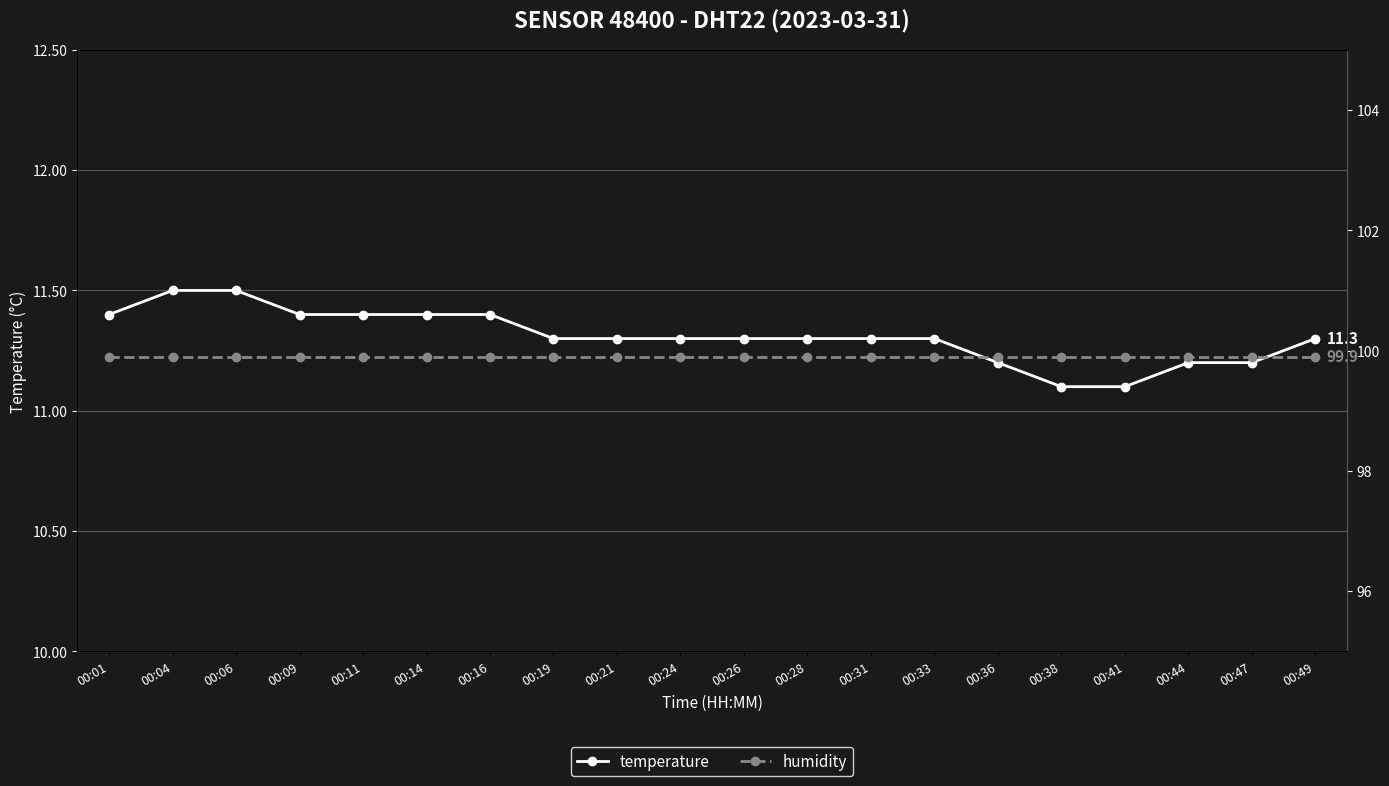

What is the value of the temperature point at the 17th from the left?

11.1